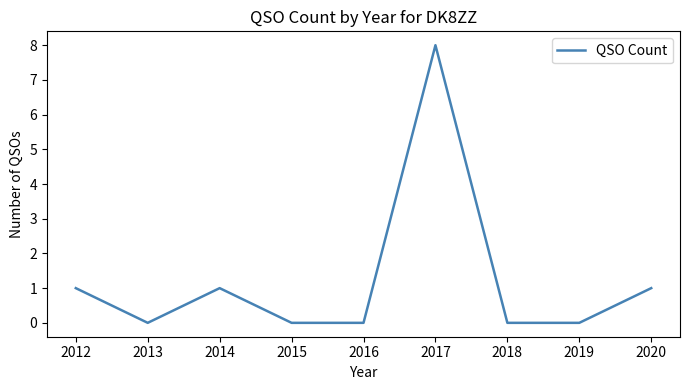

Which has a higher value, 2017 or 2013?

2017